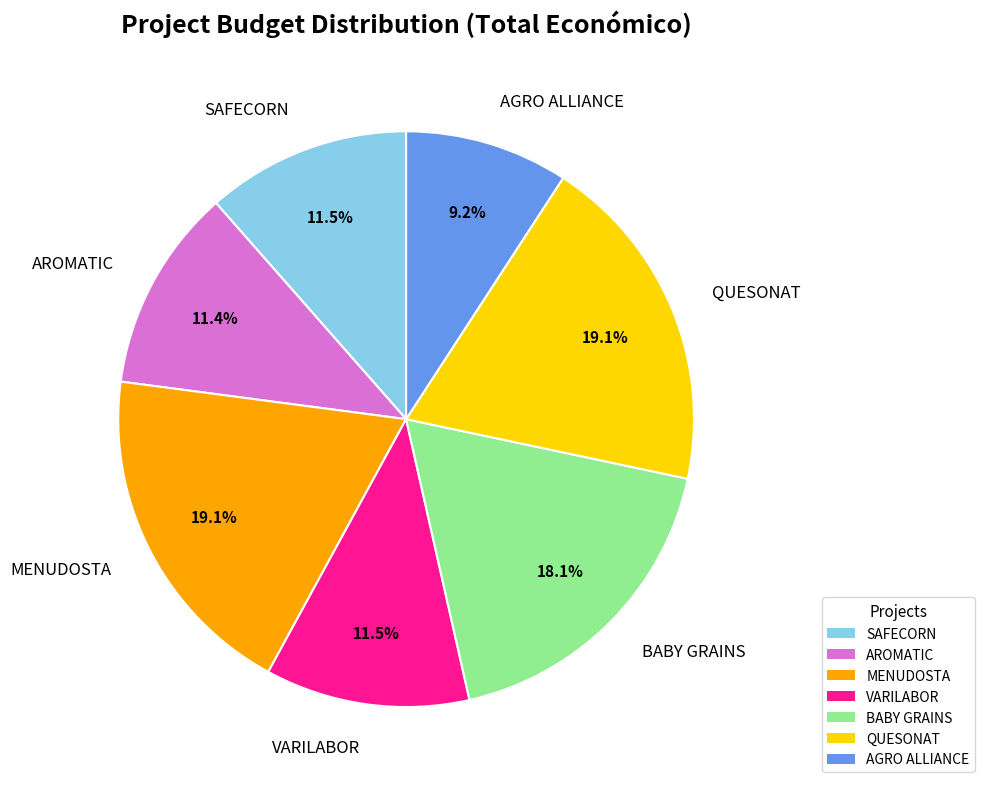

Combined, what portion of the pie is AGRO ALLIANCE and AROMATIC?

20.6%